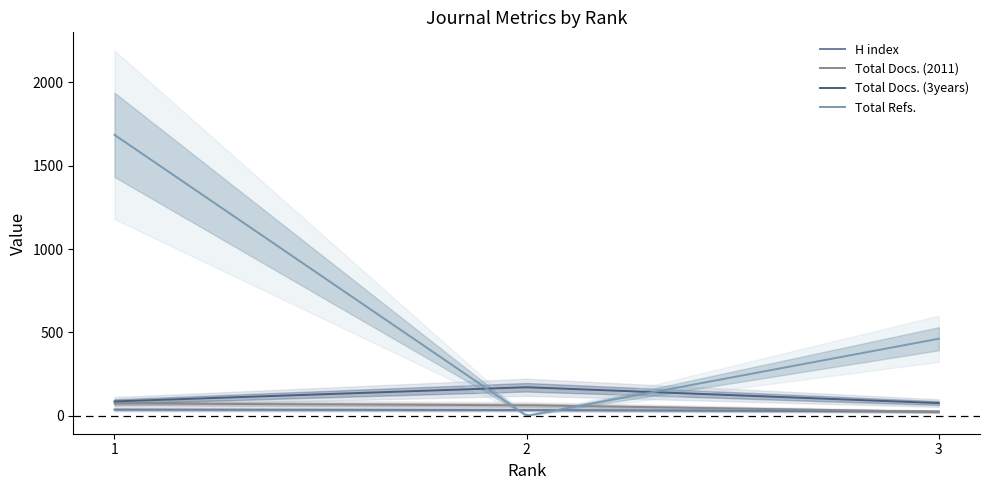

Is it true that H index equals 25 at 3?

True